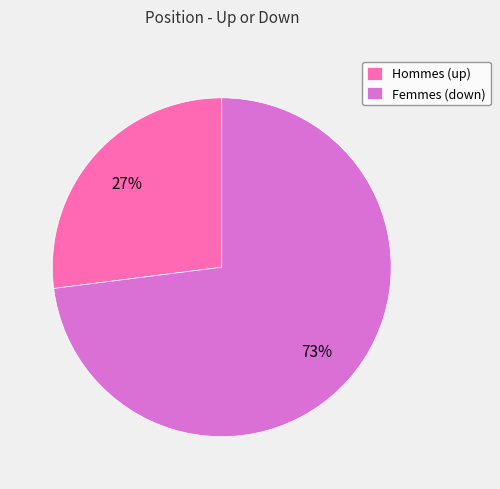

Between Hommes (up) and Femmes (down), which is larger?

Femmes (down)